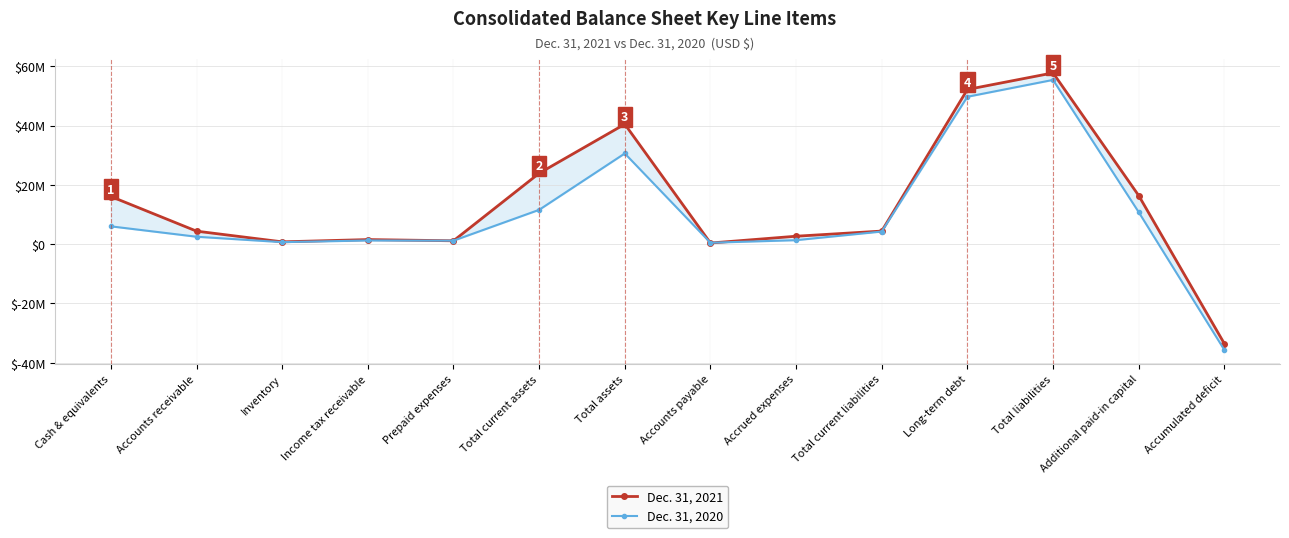

Which series changed the most between Income tax receivable and Total current assets?

Dec. 31, 2021